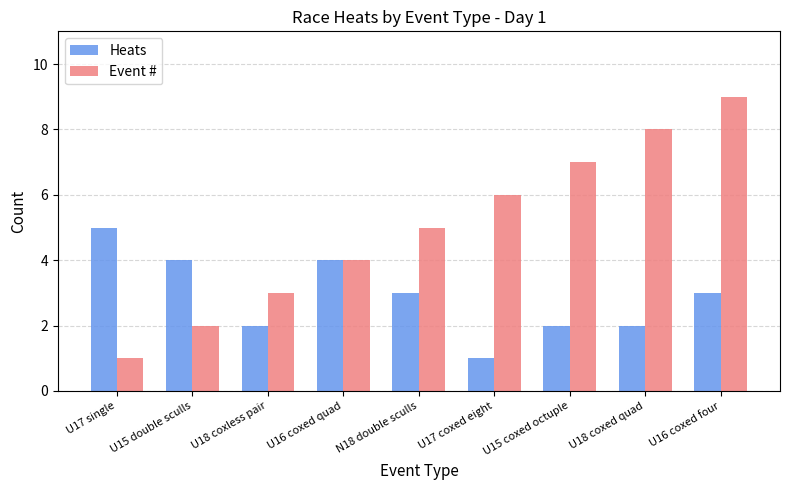

How many Event # values are between 3 and 7?

5